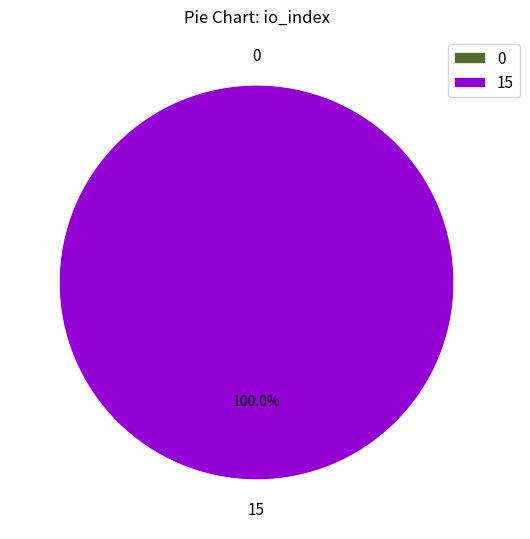

How many slices are in this pie chart?

2